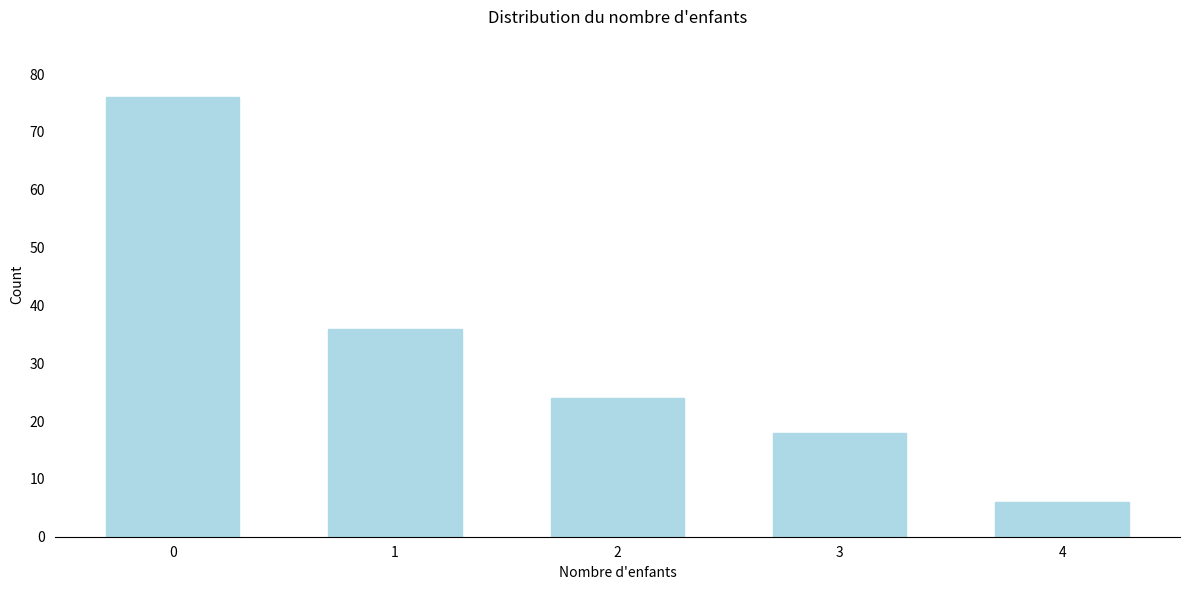

Reading left to right, transcribe all the data shown in this chart.

0=76	1=36	2=24	3=18	4=6